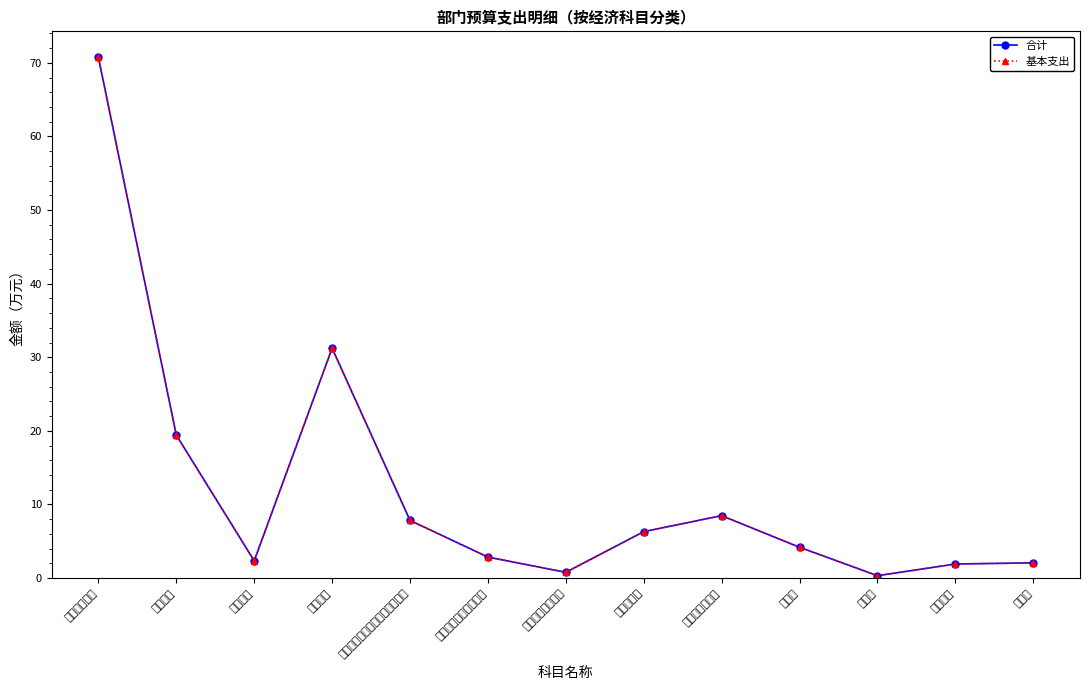

Reading left to right, transcribe all the data shown in this chart.

合计: 工资福利支出=70.8	基本工资=19.4	津贴补贴=2.3	绩效工资=31.2	机关事业单位基本养老保险缴费=7.8	职工基本医疗保险缴费=2.9	其他社会保障缴费=0.8	住房公积金=6.3	商品和服务支出=8.5	办公费=4.2	培训费=0.3	工会经费=1.9	福利费=2.1
基本支出: 工资福利支出=70.8	基本工资=19.4	津贴补贴=2.3	绩效工资=31.2	机关事业单位基本养老保险缴费=7.8	职工基本医疗保险缴费=2.9	其他社会保障缴费=0.8	住房公积金=6.3	商品和服务支出=8.5	办公费=4.2	培训费=0.3	工会经费=1.9	福利费=2.1